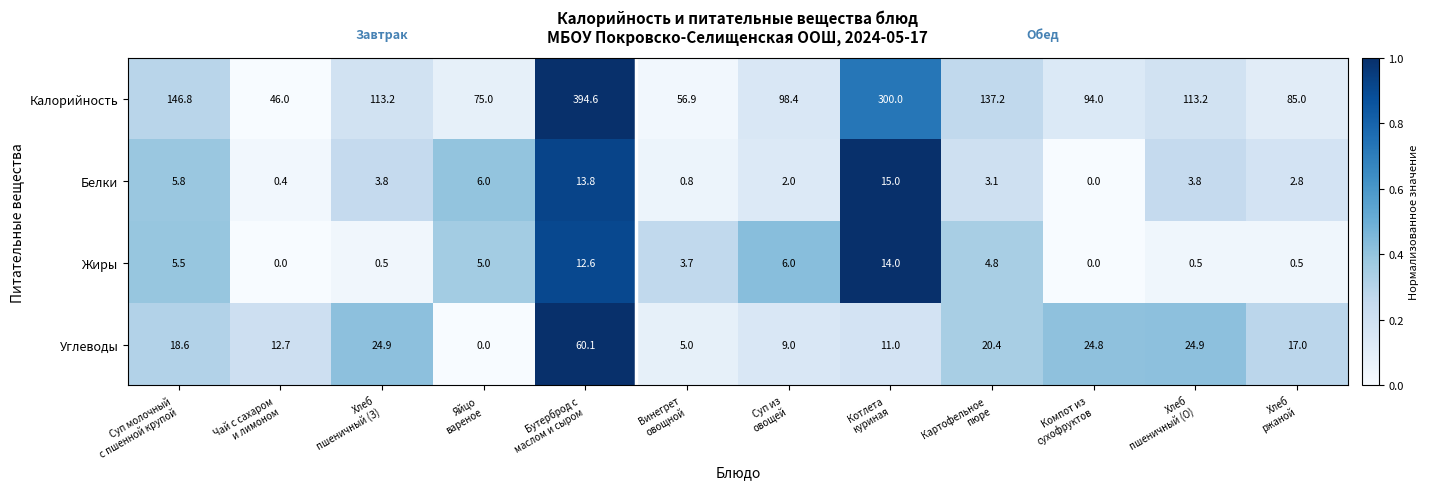

What is the average value of the Калорийность series?

138.4